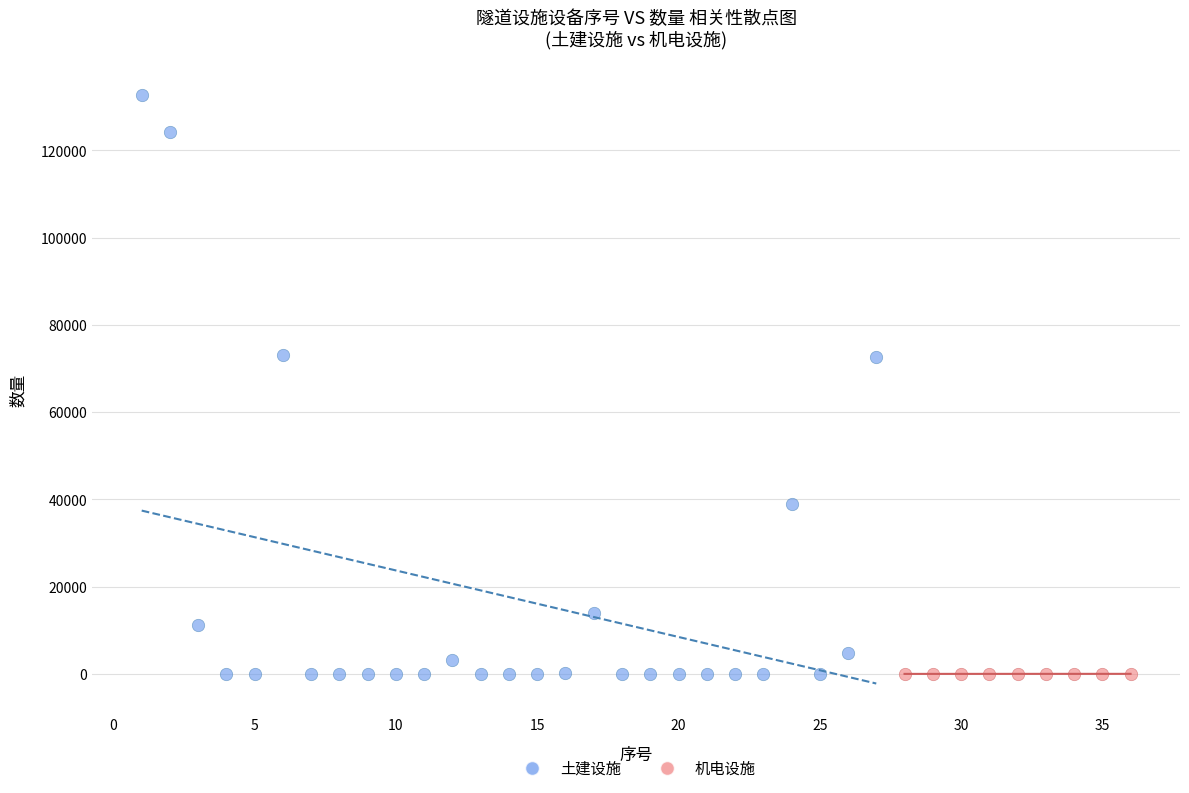

Which series contains the highest Y value?

土建设施